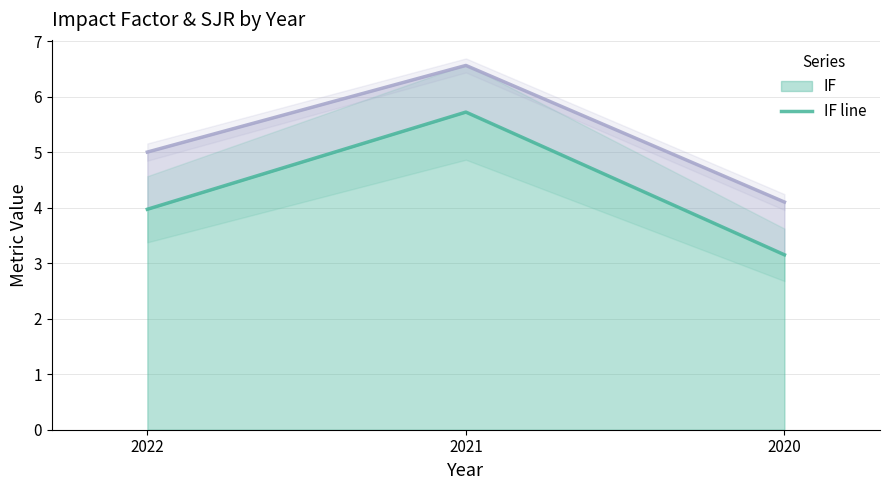

Which has a higher value, 2022 or 2020?

2022